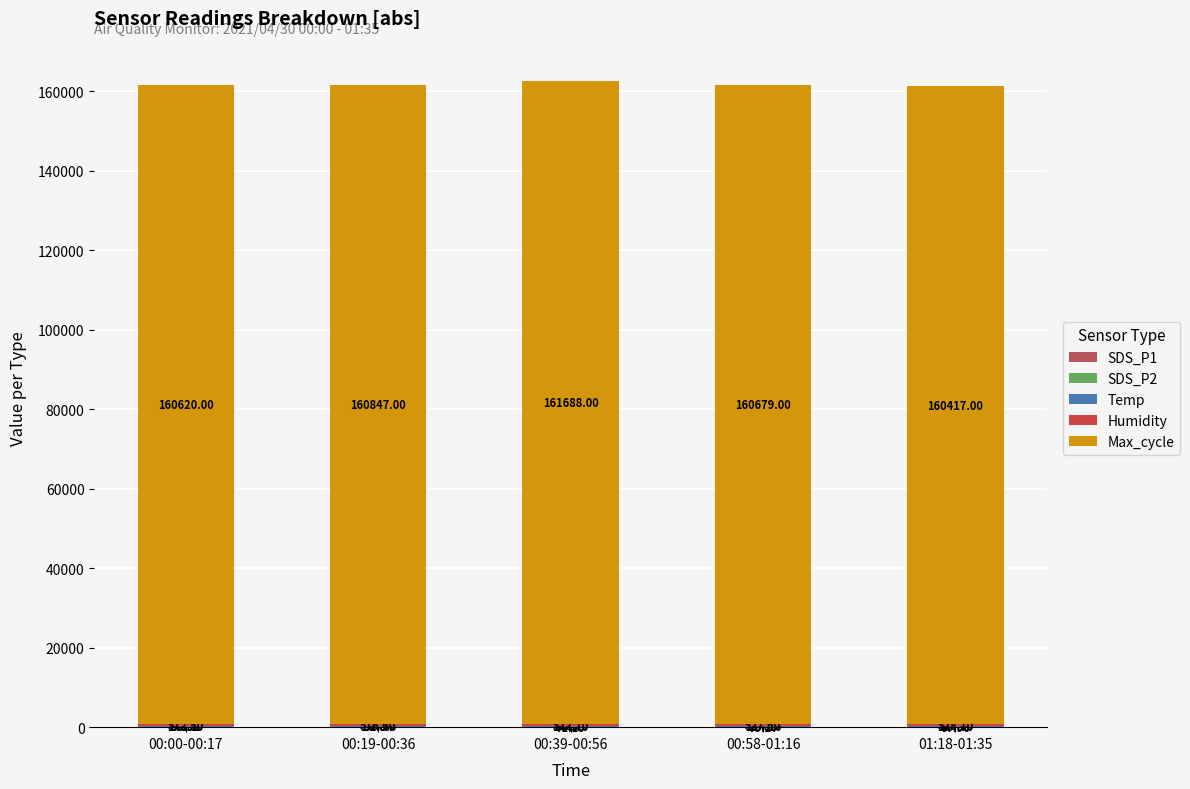

Rank the series at 01:18-01:35 from highest to lowest value.

Max_cycle, Humidity, Temp, SDS_P1, SDS_P2